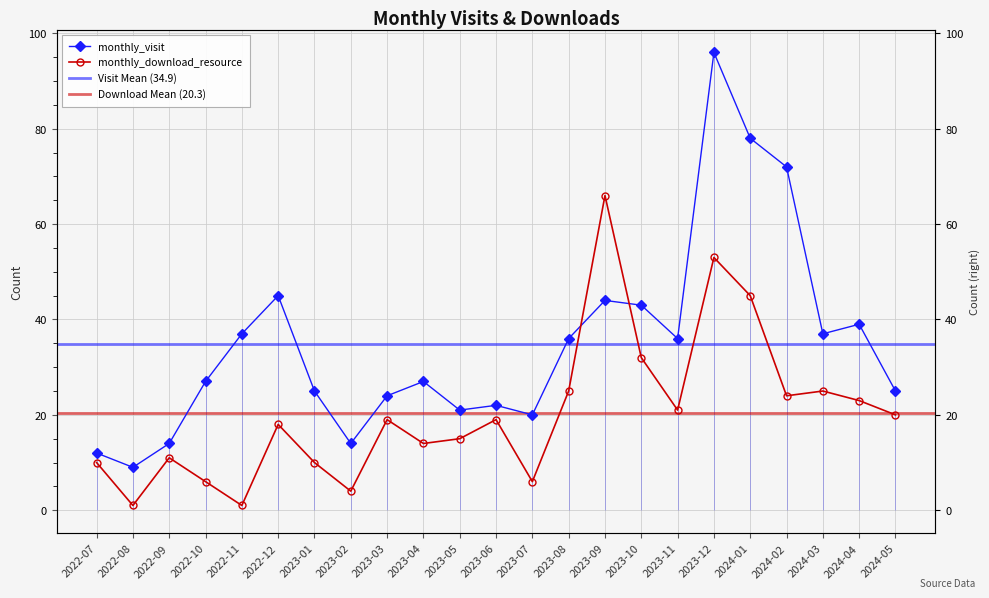

What is the sum of all monthly_visit values?

803